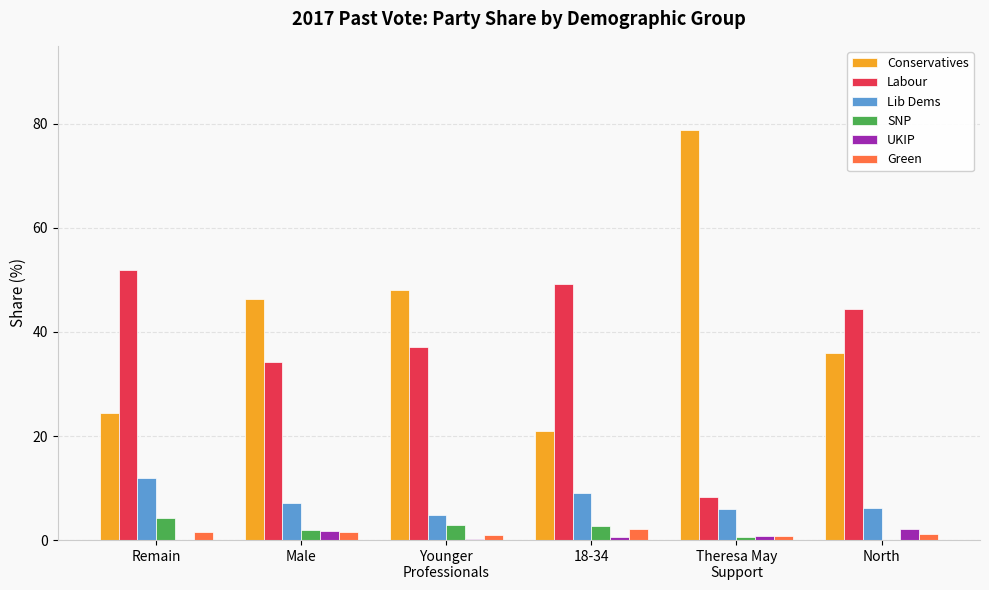

The value of Green at Theresa May
Support is 0.7. True or false?

True